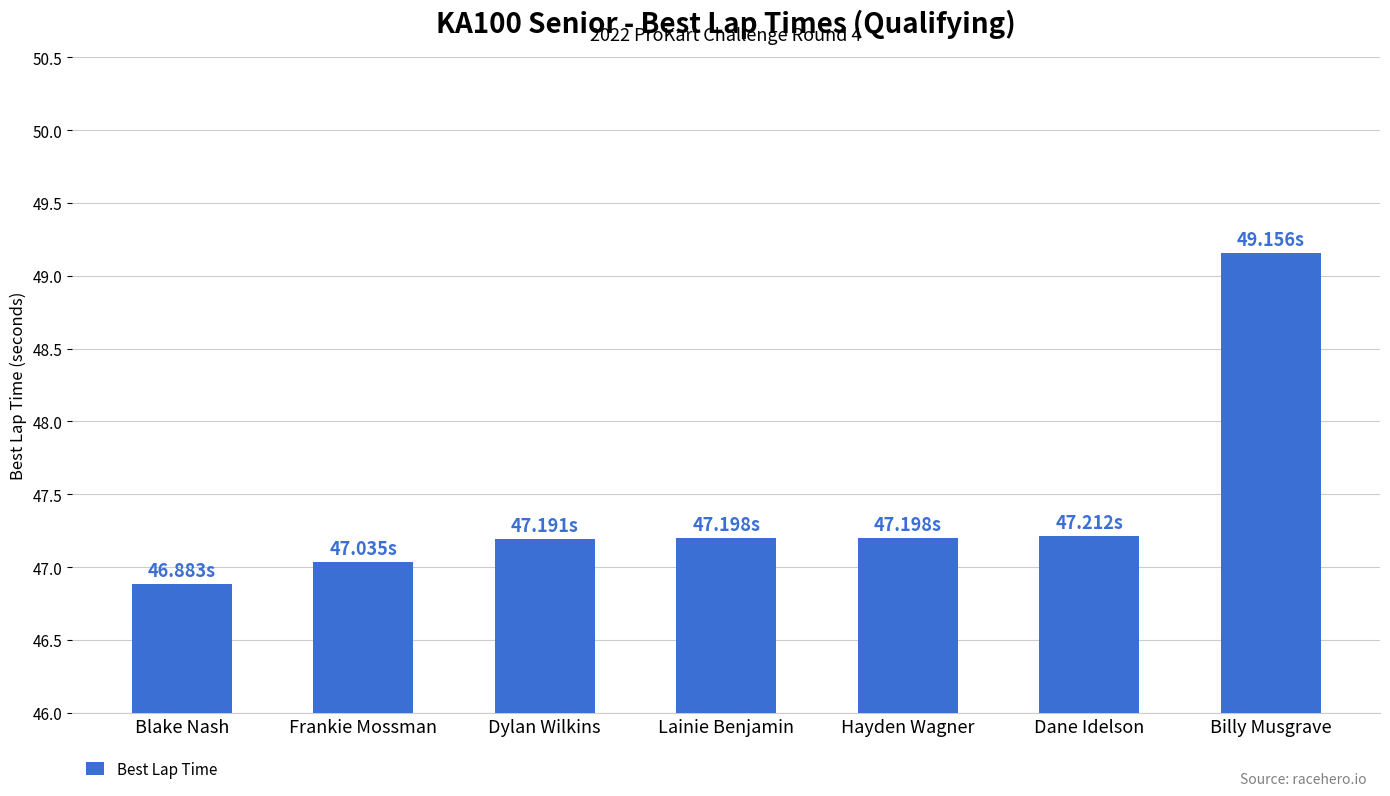

What is the change in value from Blake Nash to Dylan Wilkins?

+0.3